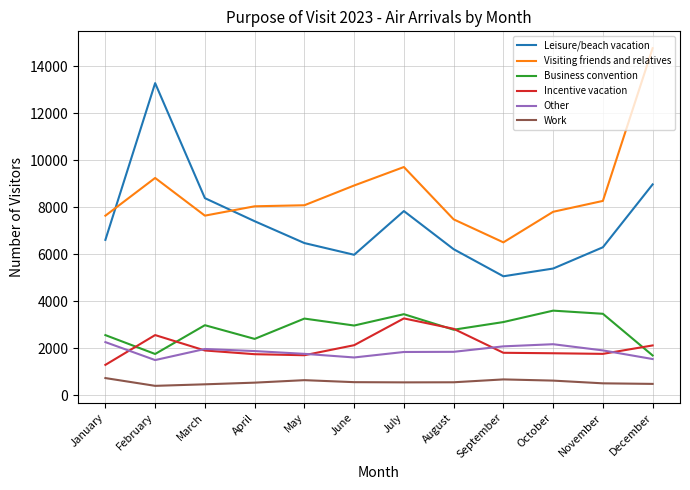

What is the difference between the highest and lowest values at May?

7444